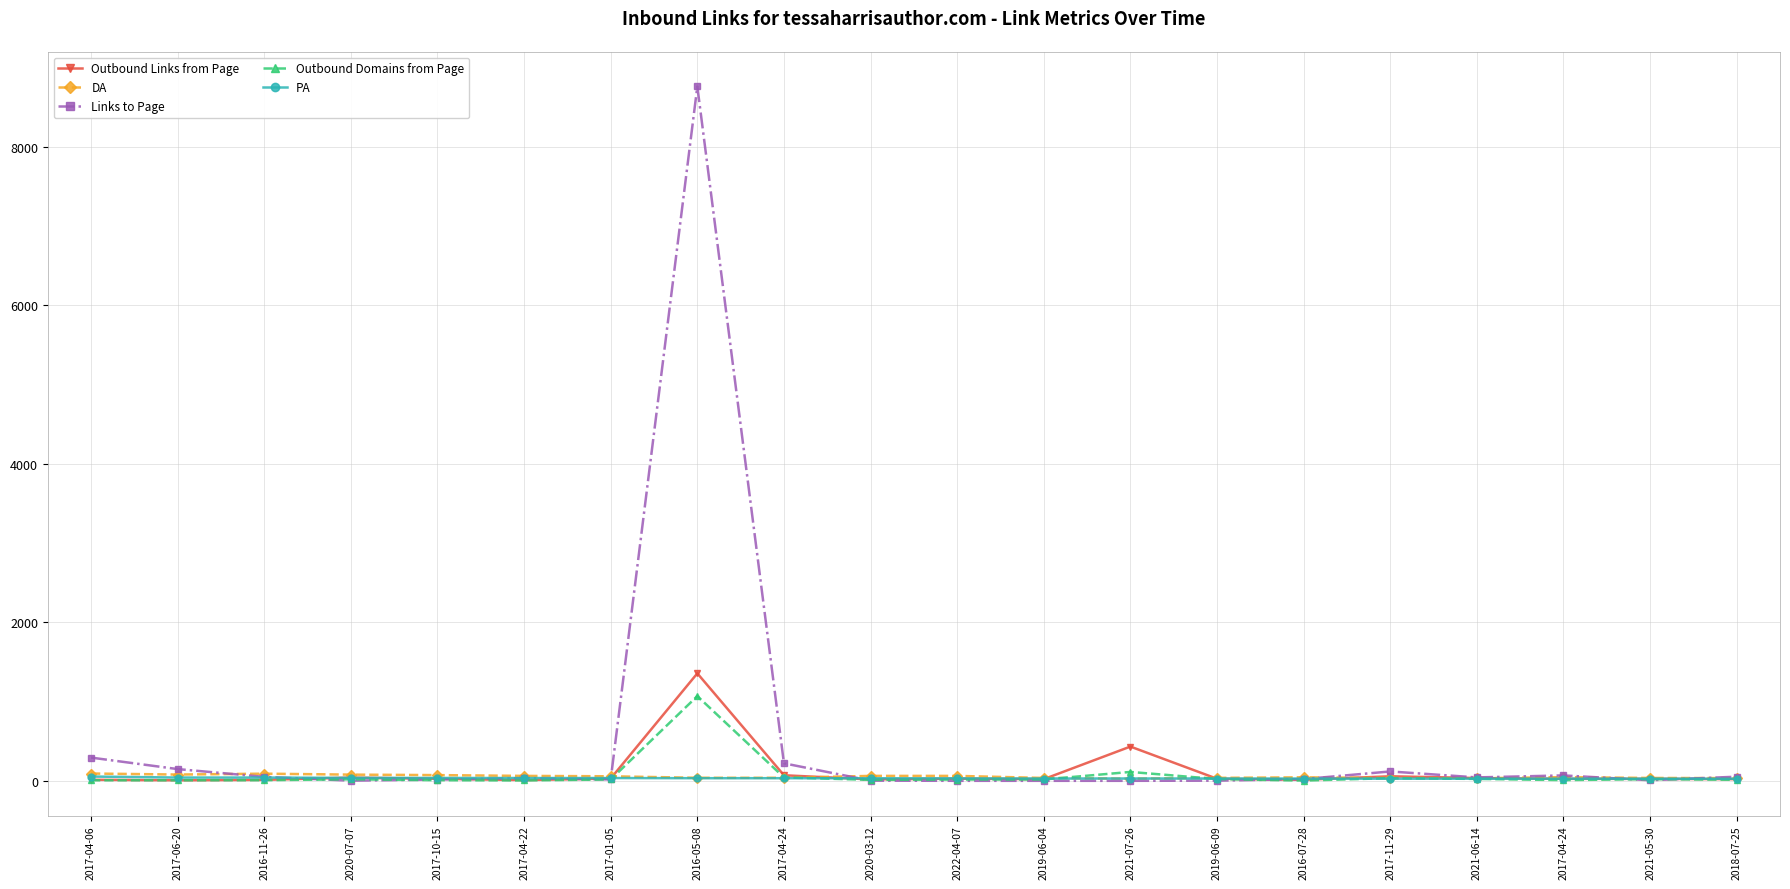

How many interior local valleys does the Outbound Links from Page series have?

5